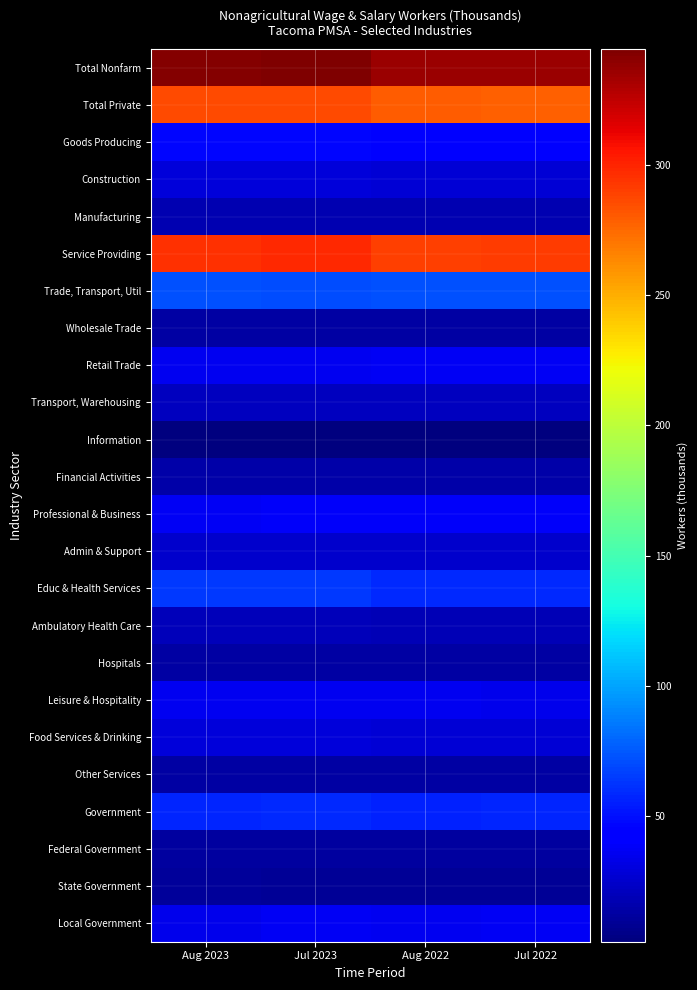

List the series in order of their peak value, lowest first.

Information, State Government, Federal Government, Other Services, Wholesale Trade, Hospitals, Financial Activities, Manufacturing, Ambulatory Health Care, Transport, Warehousing, Admin & Support, Food Services & Drinking, Construction, Leisure & Hospitality, Local Government, Retail Trade, Professional & Business, Goods Producing, Government, Educ & Health Services, Trade, Transport, Util, Total Private, Service Providing, Total Nonfarm